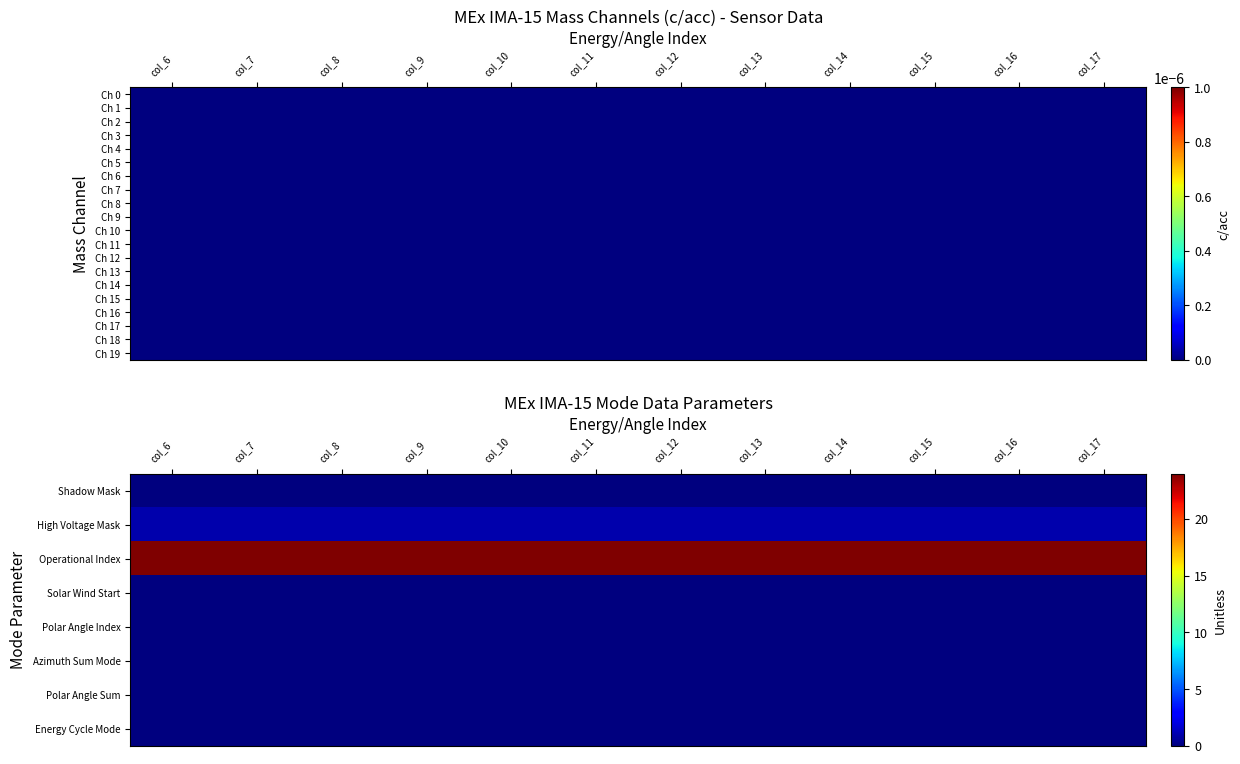

Is it true that Ch 17 equals 0 at col_14?

True